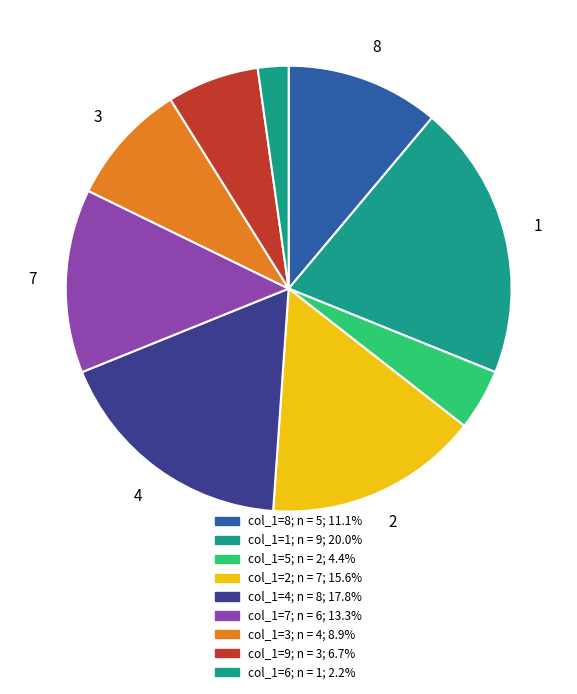

Which slice is the smallest?

6